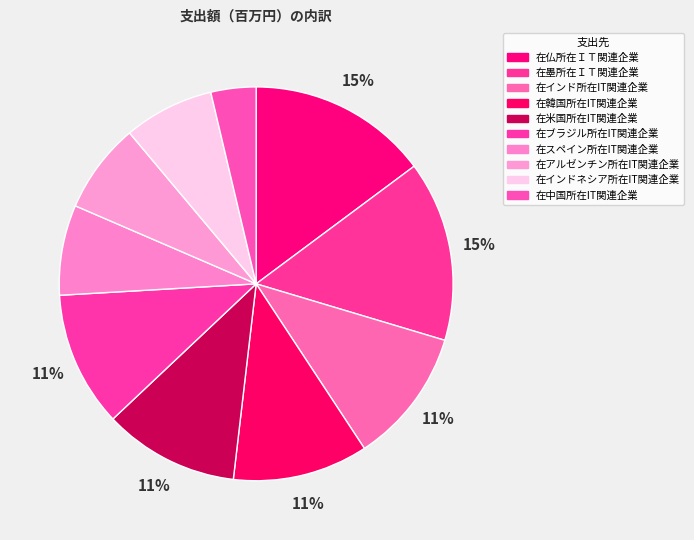

Which slice is the smallest?

在中国所在IT関連企業